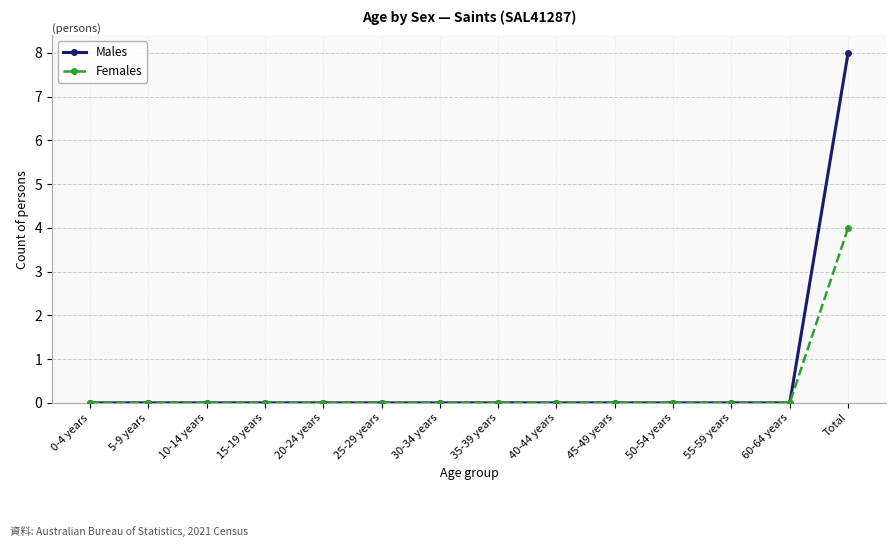

Which series has the widest spread of values?

Males